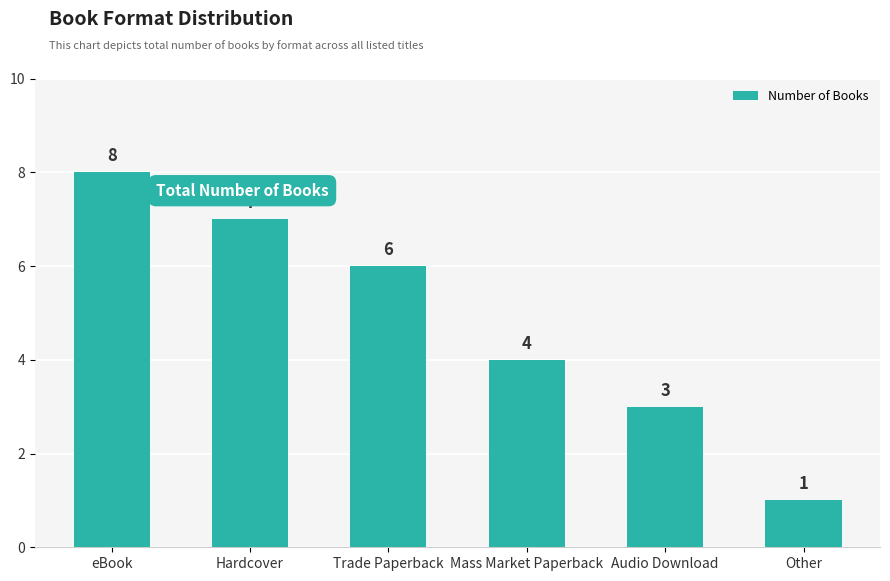

What is the label of the 1st bar from the left?

eBook